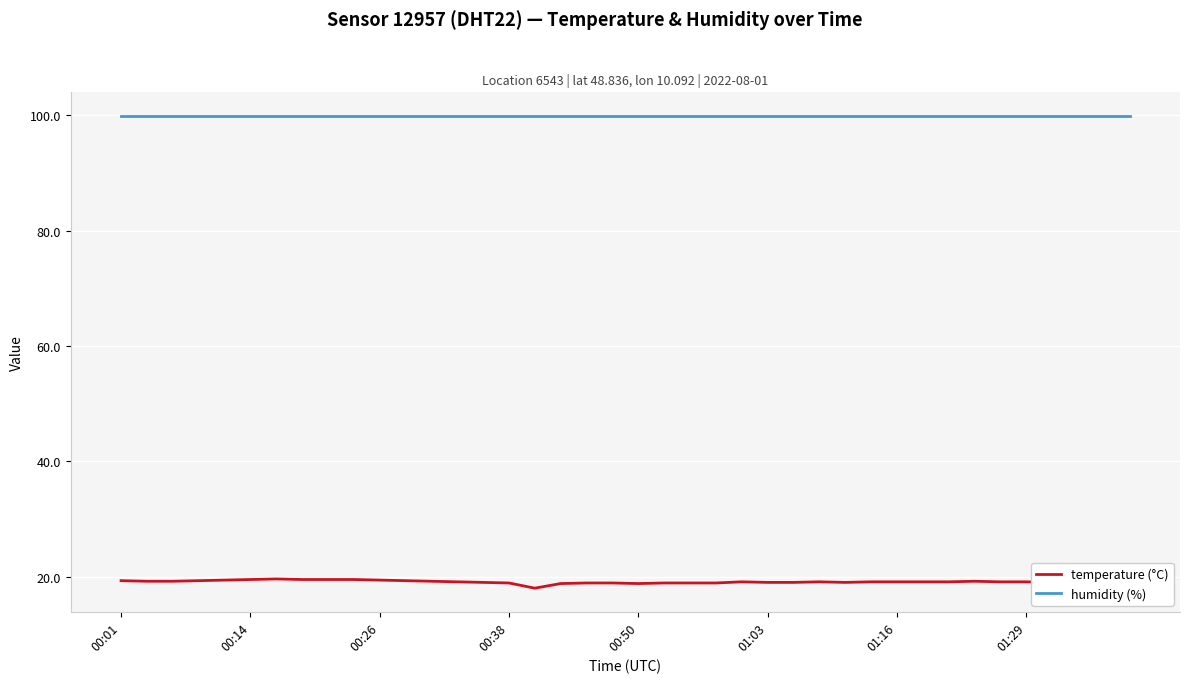

Rank the series by their maximum value, from highest to lowest.

humidity (%), temperature (°C)